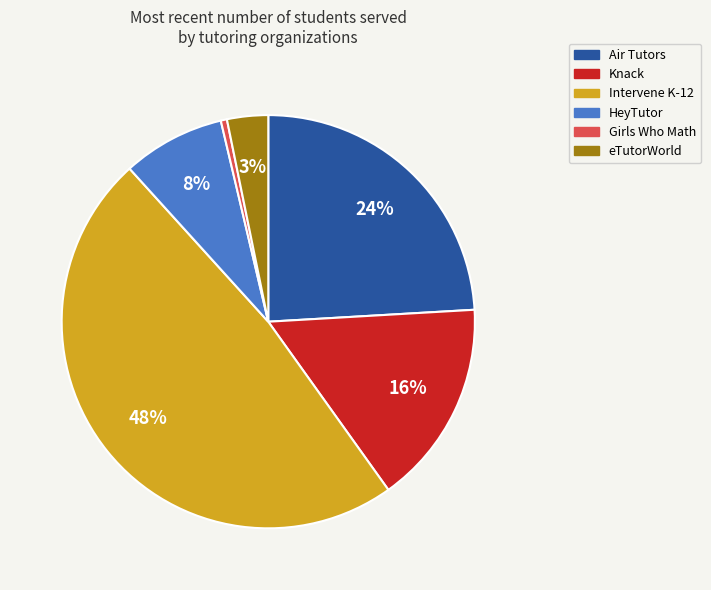

Do Knack and Girls Who Math together represent more than half of the pie?

No